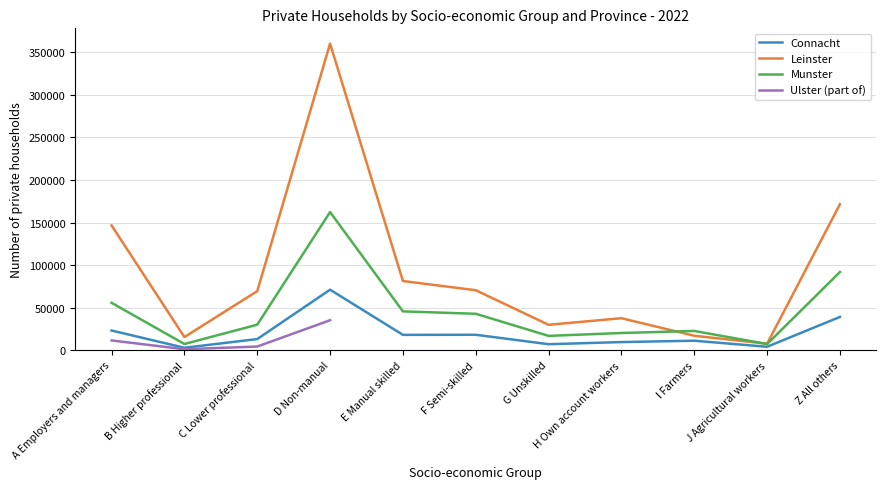

What value does the Connacht series have at I Farmers?

11178